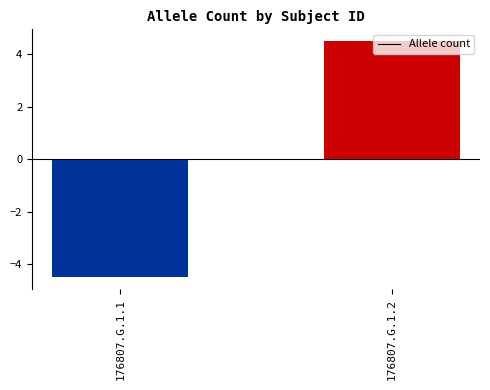

Rank the categories by value from lowest to highest.

176807.G.1.1, 176807.G.1.2